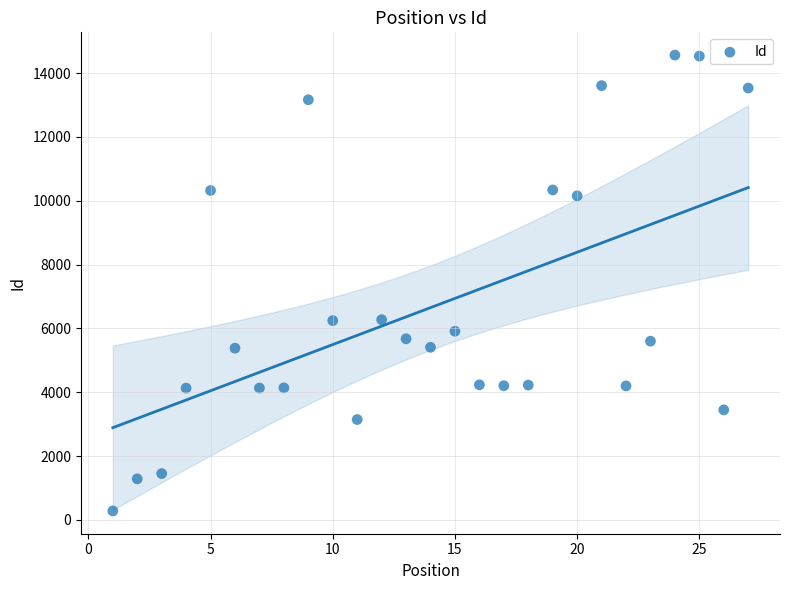

What is the range of X values (max minus min)?

26